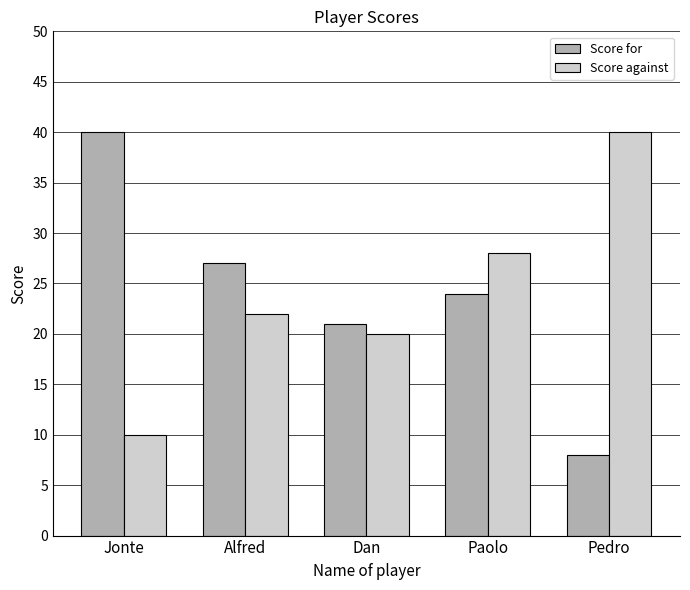

What is the difference between the maximum and second lowest values in the Score against series?

20